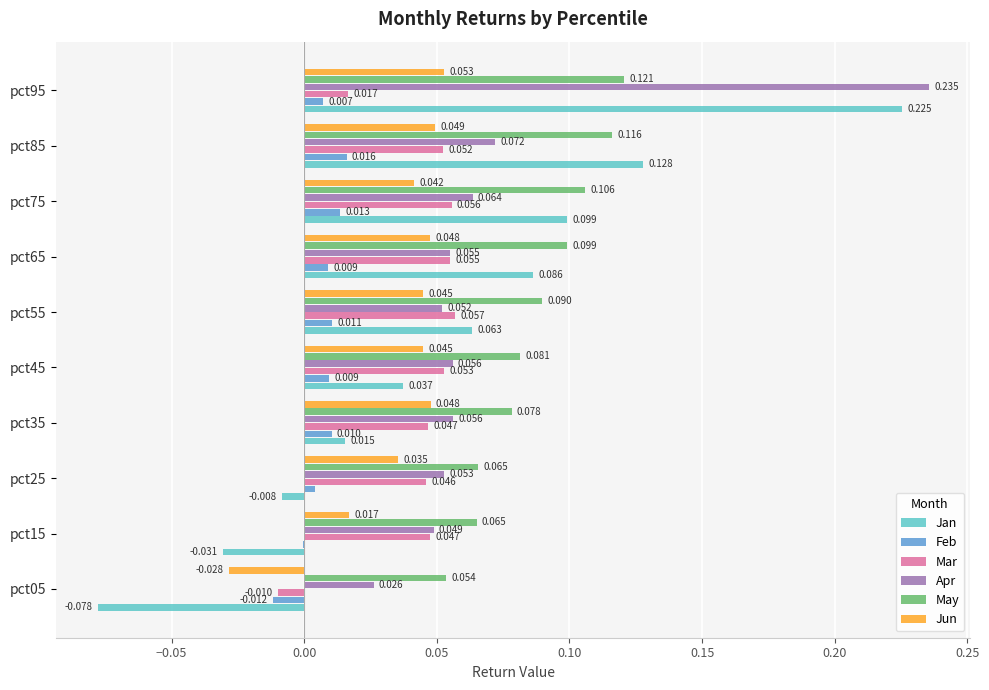

Which series changed the most between pct25 and pct85?

Jan